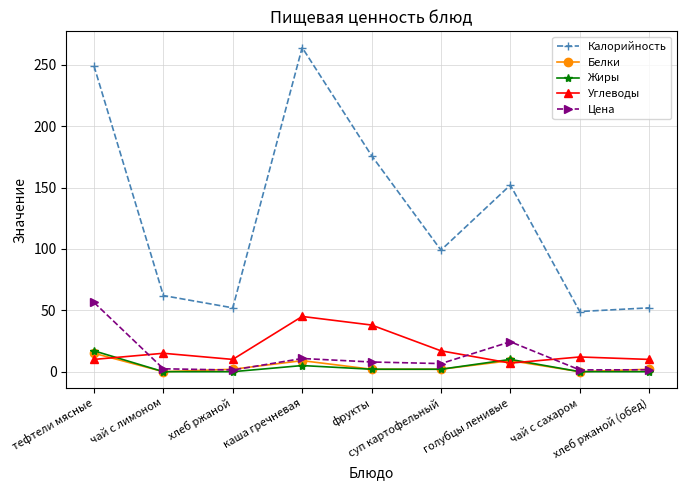

The value of Калорийность at хлеб ржаной is 52.0. True or false?

True